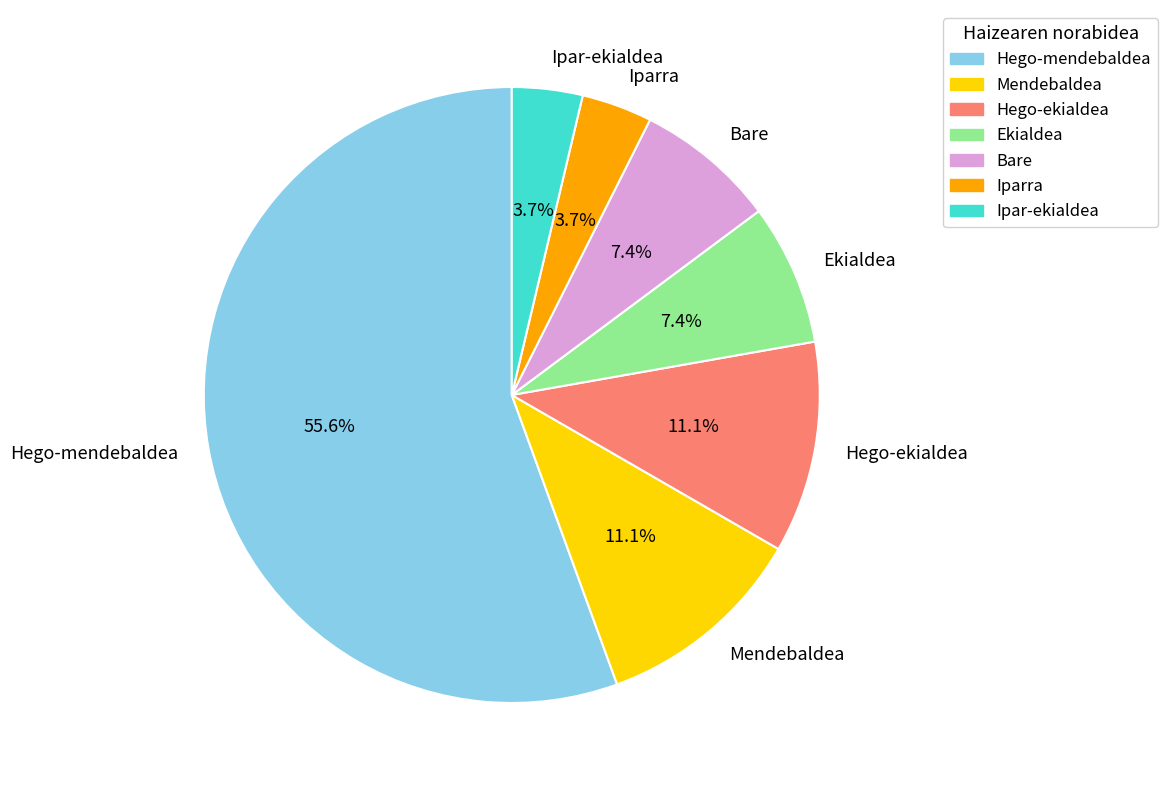

Which slice is the largest?

Hego-mendebaldea